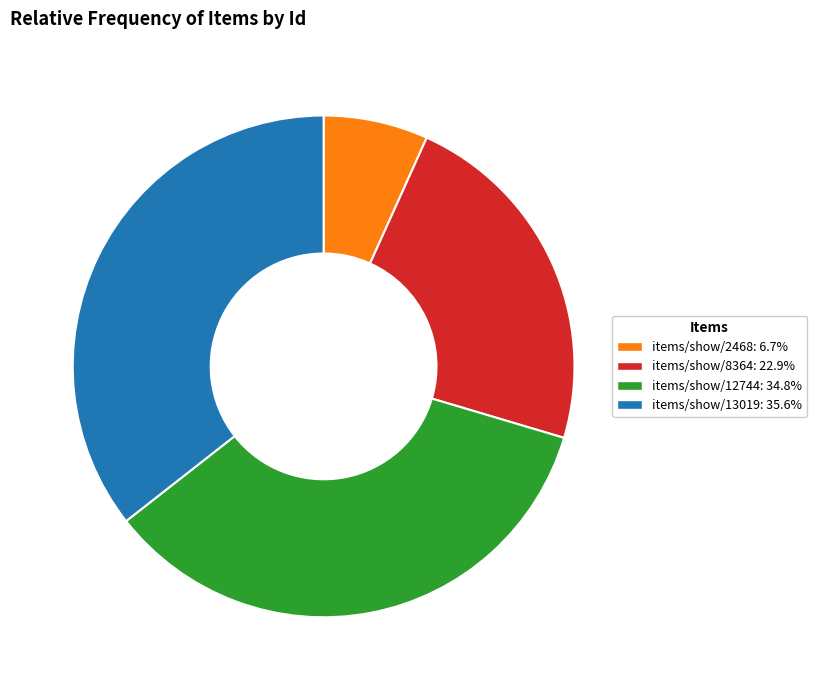

Which category has the biggest portion of the pie?

items/show/13019